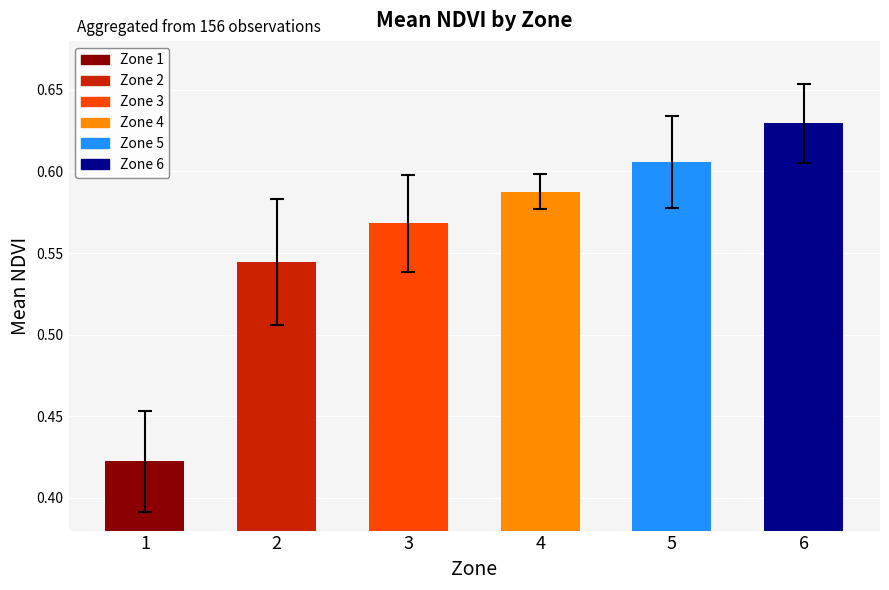

What is the difference between the maximum and minimum values?

0.2